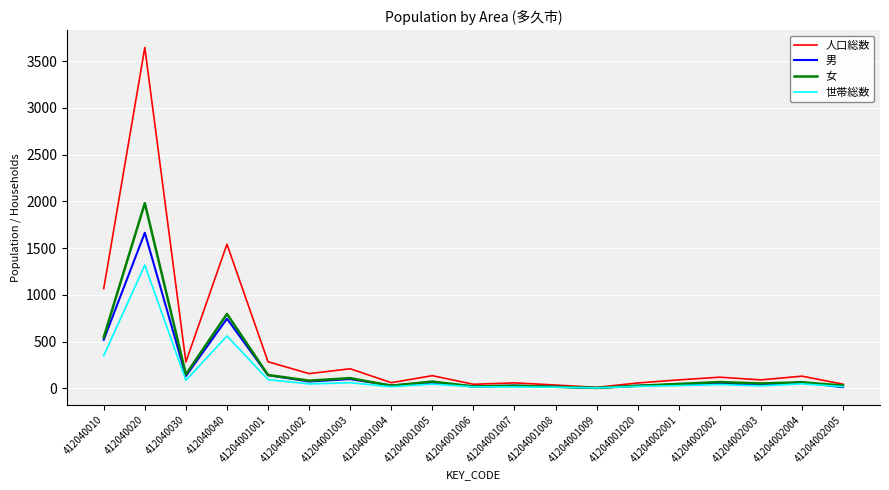

What is the greatest value displayed?

3646